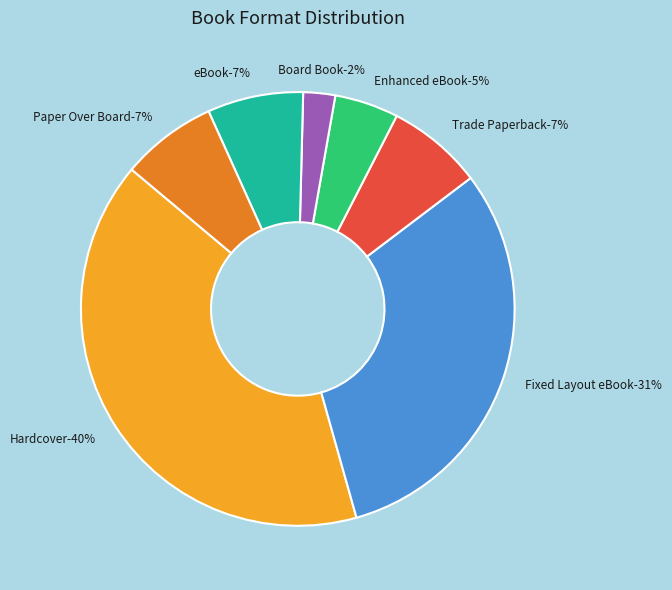

Does Trade Paperback represent more than half of the total?

No